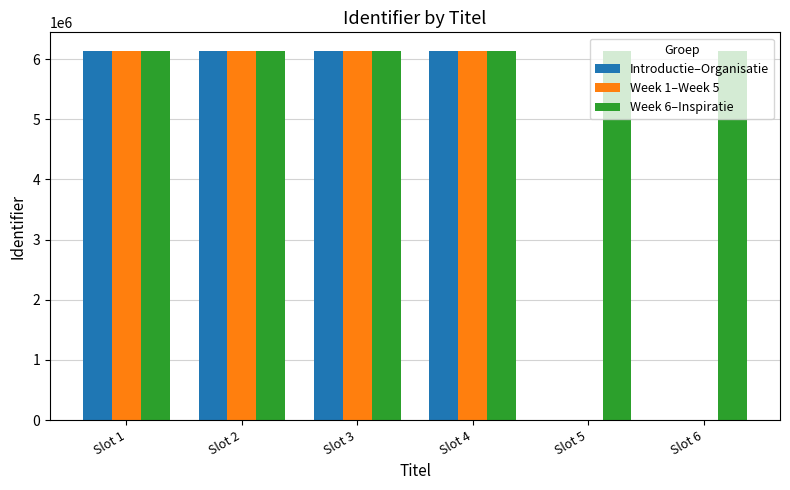

At which label is Week 6–Inspiratie closest to 6136701?

Slot 3